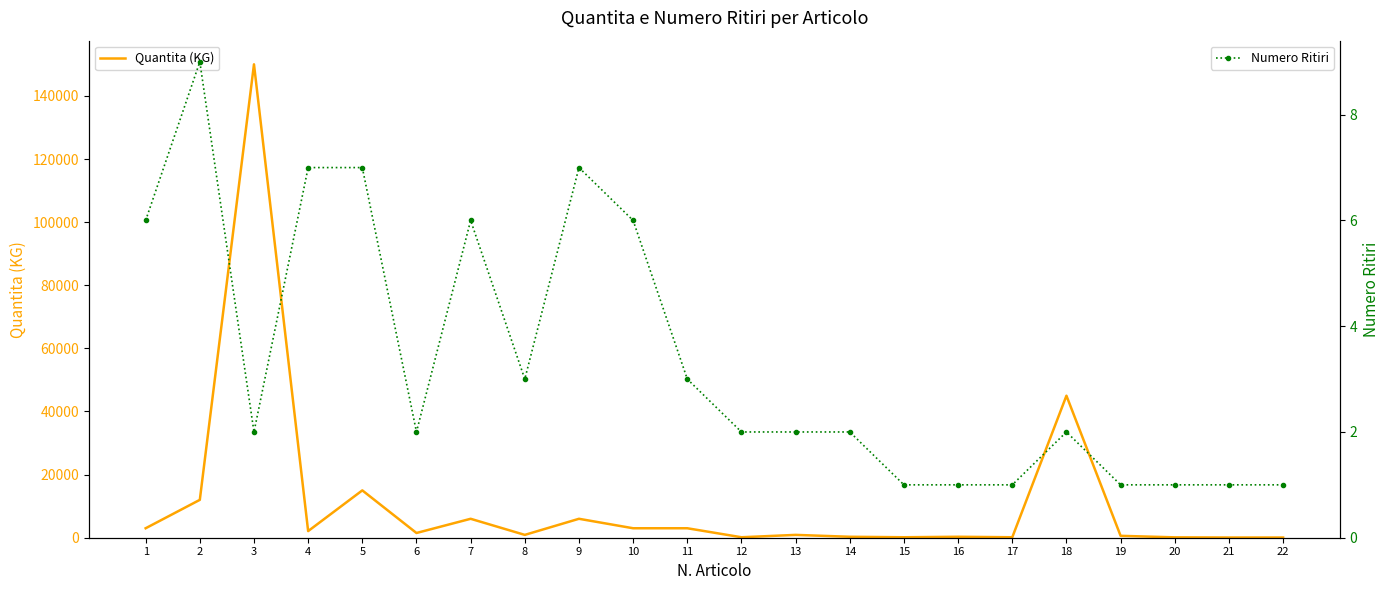

Where is Numero Ritiri nearest to the value 5?

1